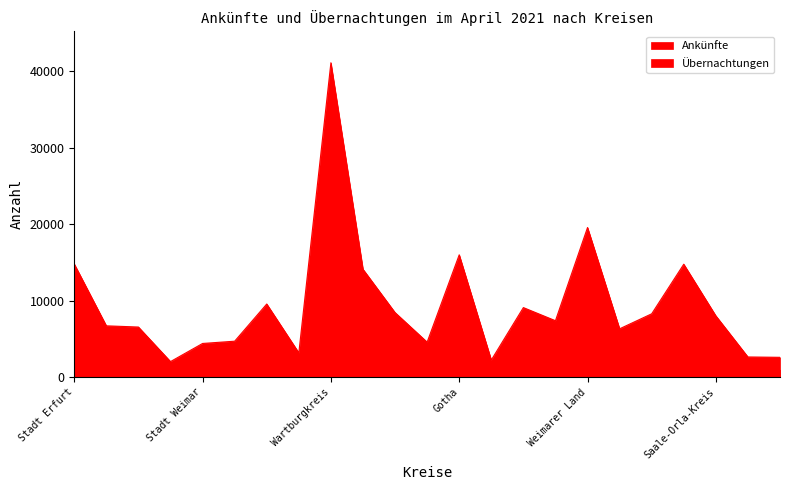

The Ankünfte series shows 1072 at Greiz. True or false?

False